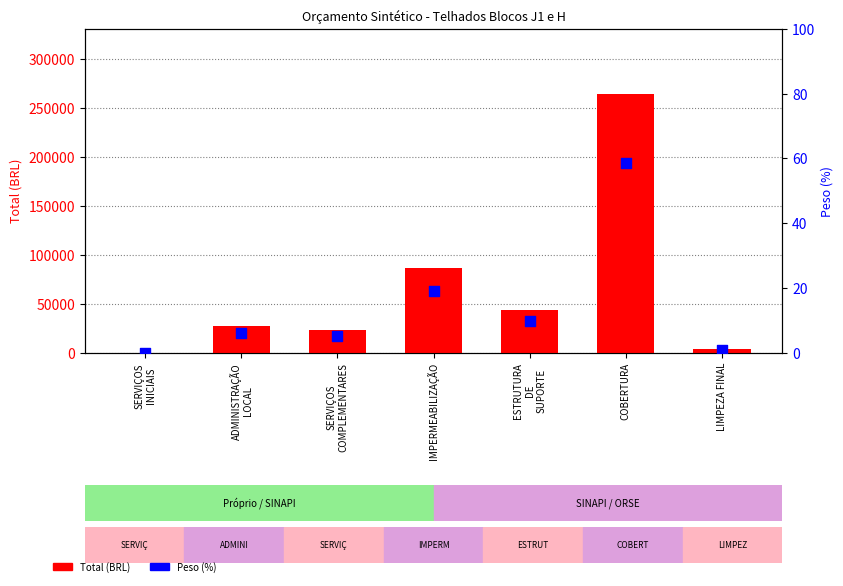

Which series has the widest spread of Y values?

Total (BRL)